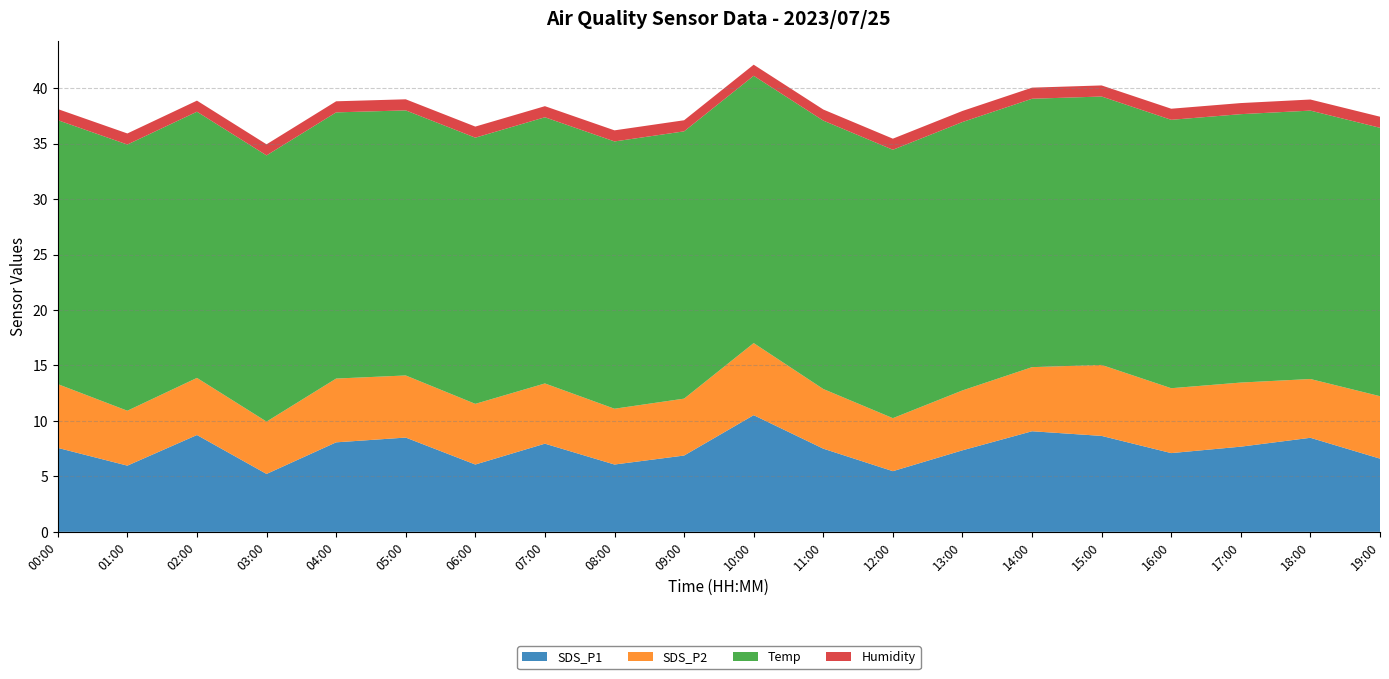

Reading left to right, list all the values displayed in this chart.

SDS_P1: 7.6	6.0	8.7	5.2	8.1	8.5	6.1	8.0	6.1	6.9	10.5	7.5	5.5	7.3	9.1	8.7	7.1	7.7	8.5	6.6
SDS_P2: 5.8	5.0	5.2	4.7	5.8	5.6	5.5	5.4	5.0	5.1	6.5	5.4	4.8	5.4	5.8	6.4	5.8	5.8	5.3	5.6
Temp: 23.8	24.0	24.0	24.0	24.0	23.9	24.0	24.0	24.1	24.1	24.1	24.2	24.2	24.2	24.2	24.2	24.2	24.2	24.2	24.2
Humidity: 1.0	1.0	1.0	1.0	1.0	1.0	1.0	1.0	1.0	1.0	1.0	1.0	1.0	1.0	1.0	1.0	1.0	1.0	1.0	1.0